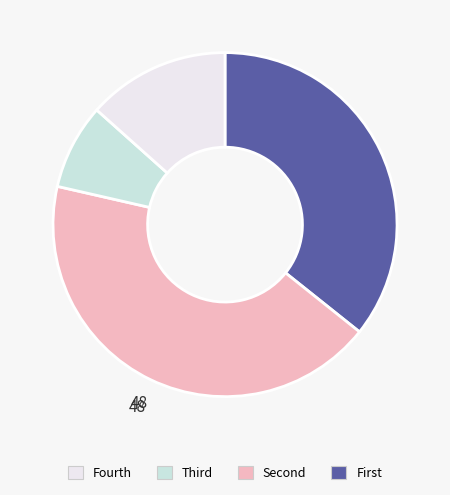

Is there any slice that represents more than half of the pie?

No